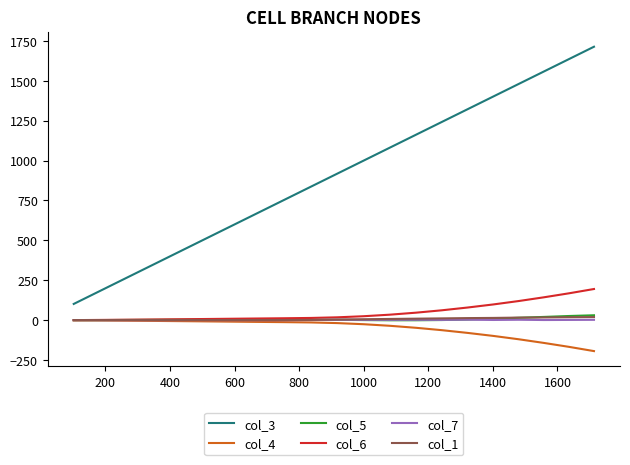

Which series has the largest total across all categories?

col_3